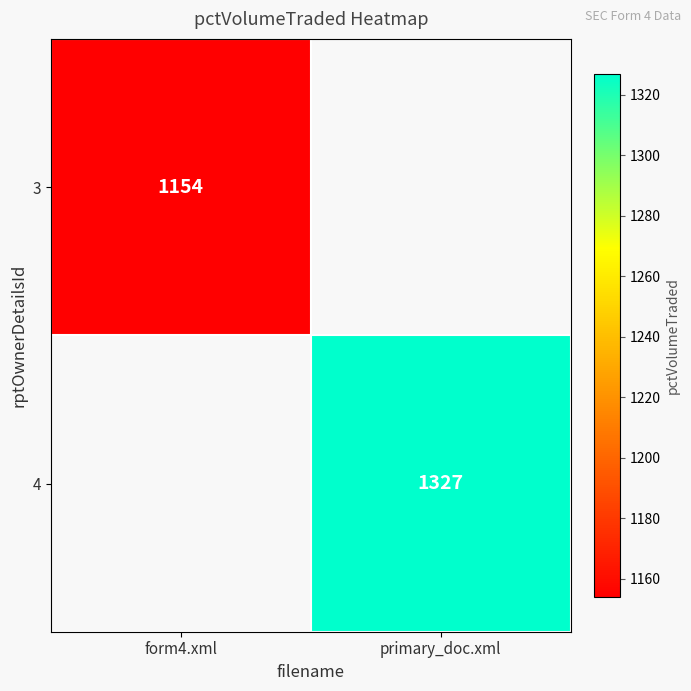

Is it true that 3 equals 1154 at form4.xml?

True